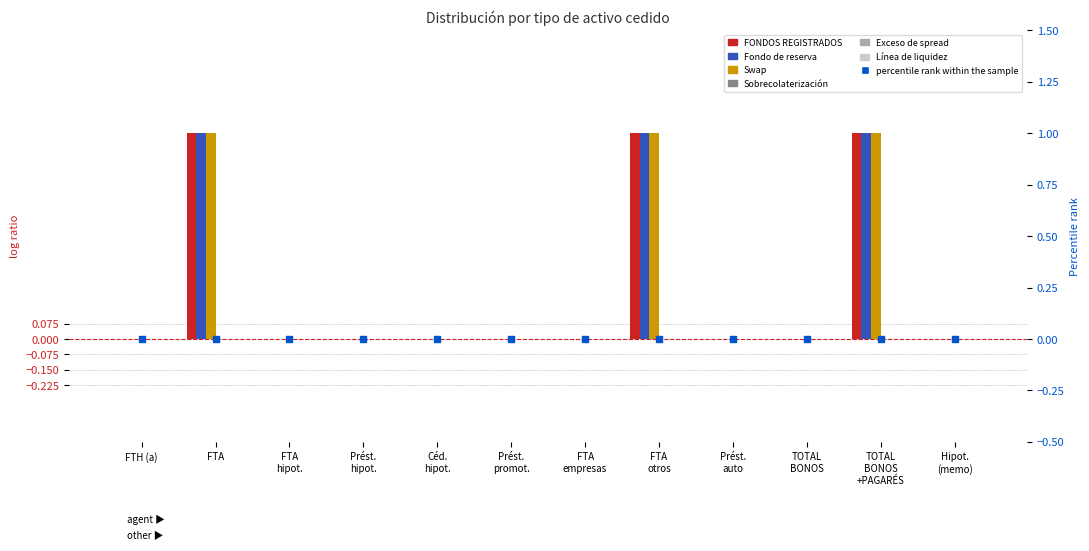

Which series has the largest total across all categories?

FONDOS REGISTRADOS